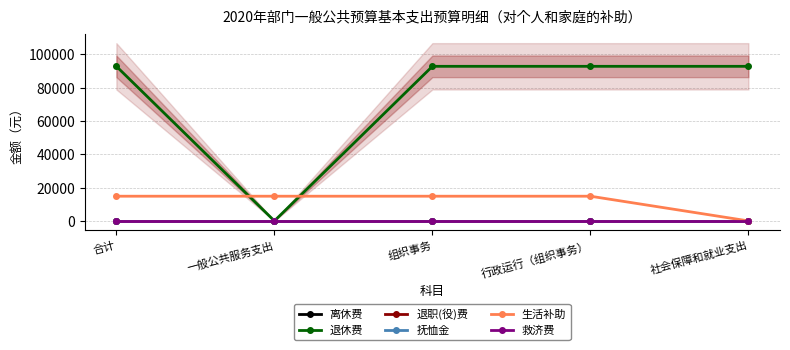

Reading left to right, what are all the values shown in this chart?

离休费: 合计=0	一般公共服务支出=0	组织事务=0	行政运行（组织事务）=0	社会保障和就业支出=0
退休费: 合计=92737	一般公共服务支出=0	组织事务=92737	行政运行（组织事务）=92737	社会保障和就业支出=92737
退职(役)费: 合计=0	一般公共服务支出=0	组织事务=0	行政运行（组织事务）=0	社会保障和就业支出=0
抚恤金: 合计=0	一般公共服务支出=0	组织事务=0	行政运行（组织事务）=0	社会保障和就业支出=0
生活补助: 合计=14820	一般公共服务支出=14820	组织事务=14820	行政运行（组织事务）=14820	社会保障和就业支出=0
救济费: 合计=0	一般公共服务支出=0	组织事务=0	行政运行（组织事务）=0	社会保障和就业支出=0